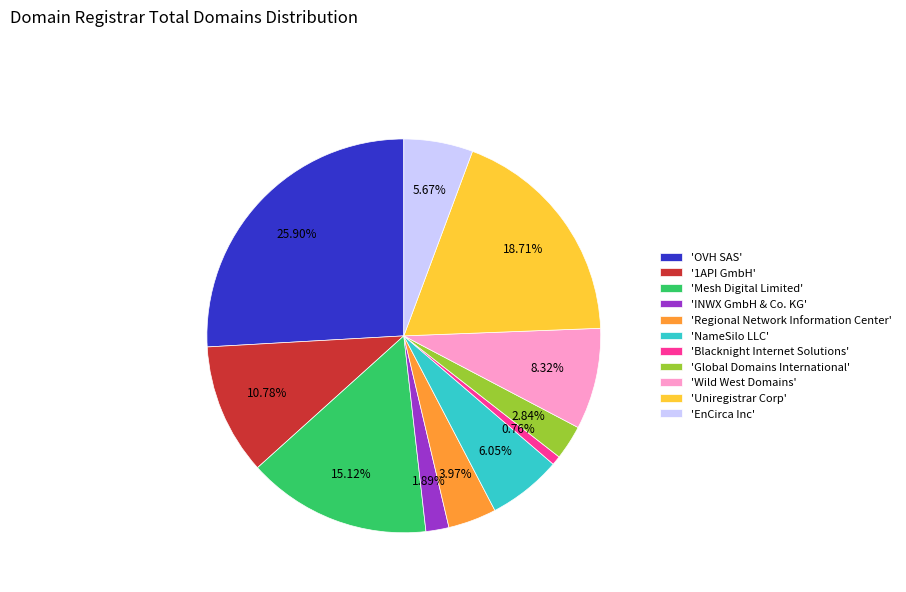

Count the number of slices in the pie.

11